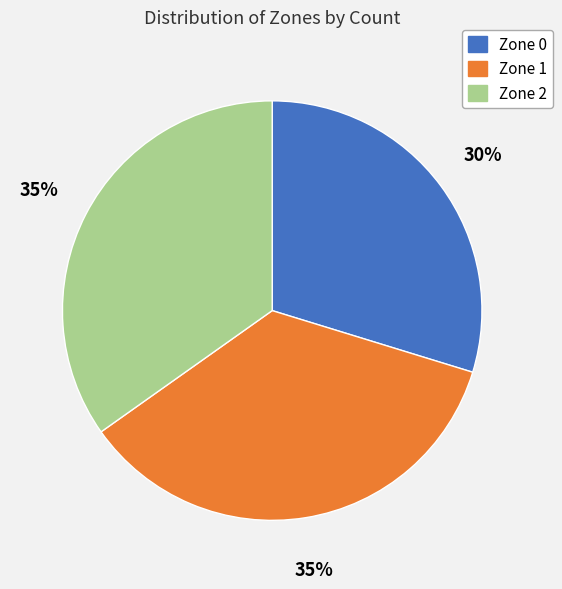

The Zone 0 slice represents 30% of the pie. True or false?

True